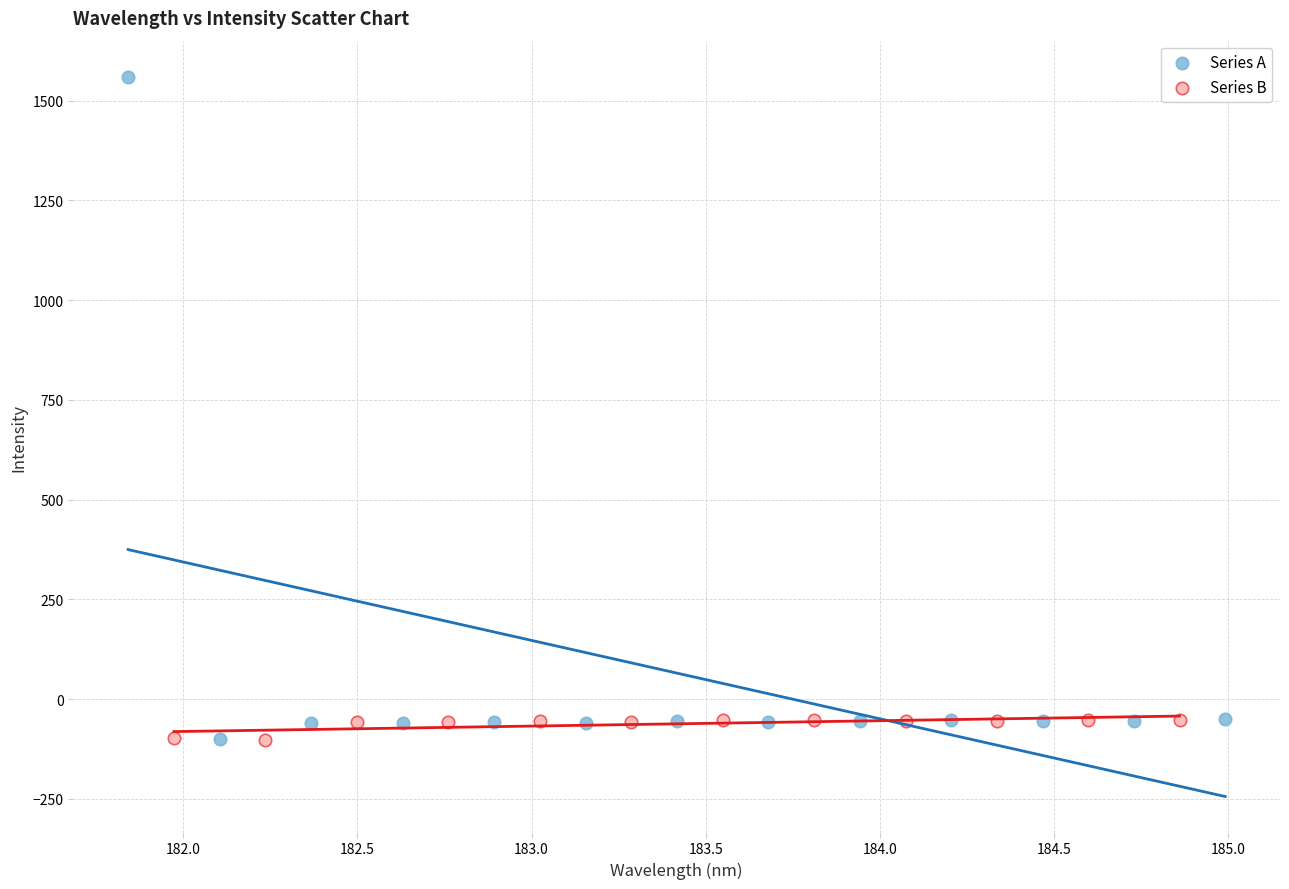

Which series has the largest Y range (max minus min)?

Series A